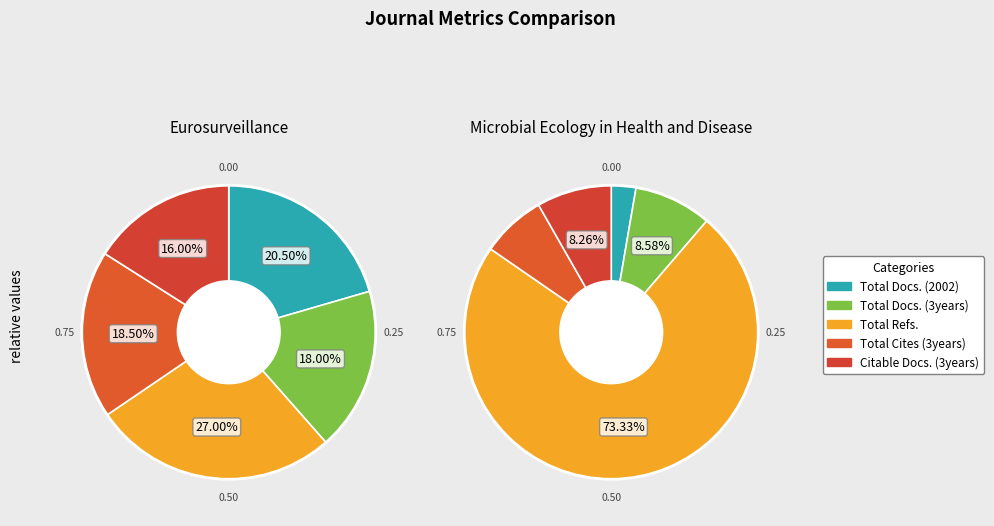

What percentage is the Citable Docs. (3years) slice, to the nearest percent?

16%